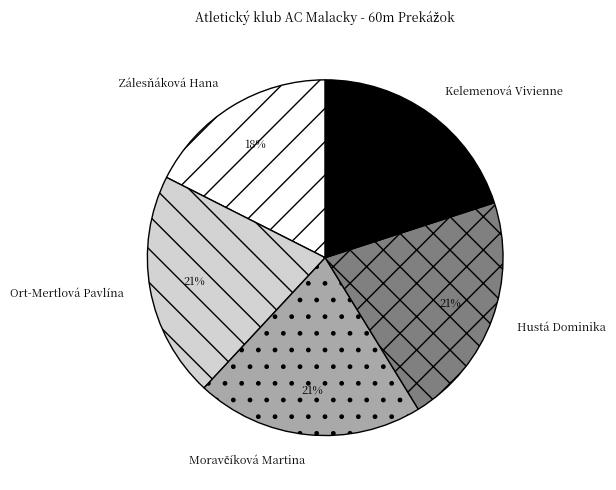

Does Ort-Mertlová Pavlína represent more than half of the total?

No